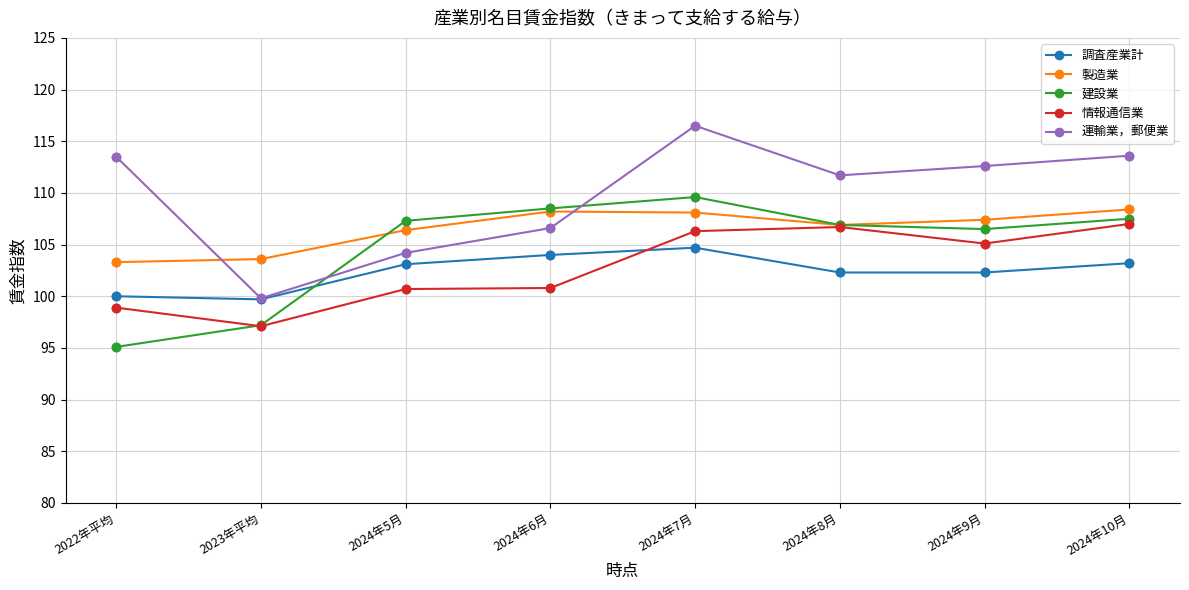

What is the spread (max minus min) of values at 2024年10月?

10.4